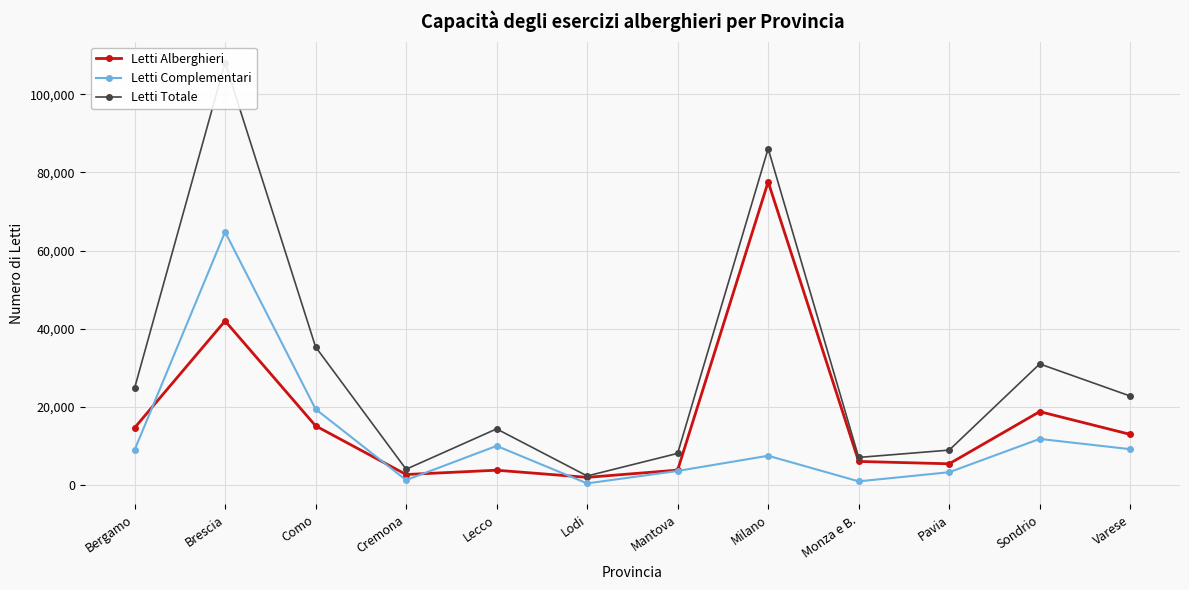

True or false: Letti Totale and Letti Complementari cross at least once.

False